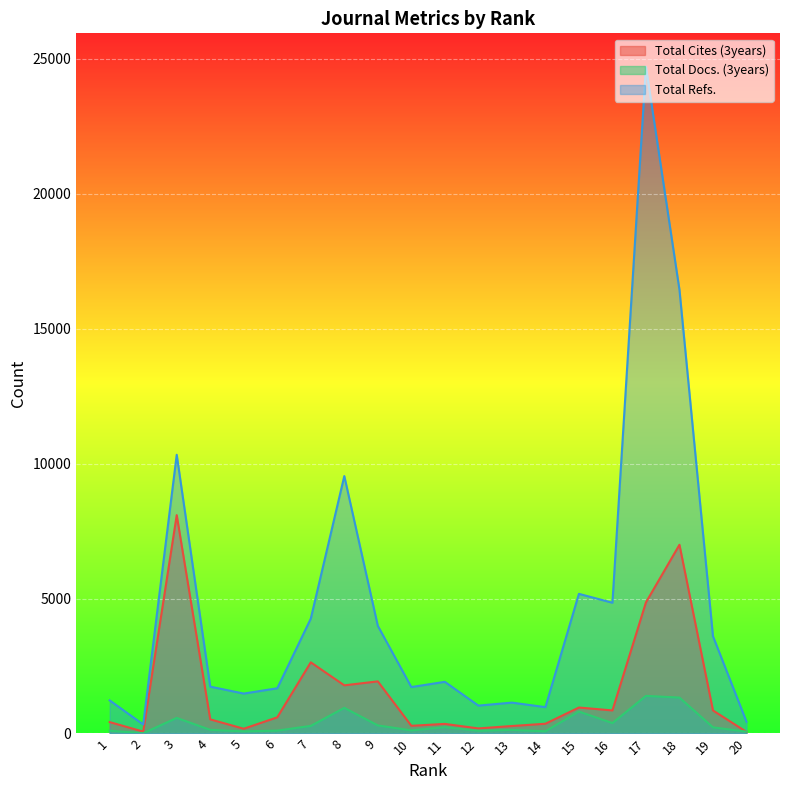

Where is the first local minimum for Total Cites (3years)?

2